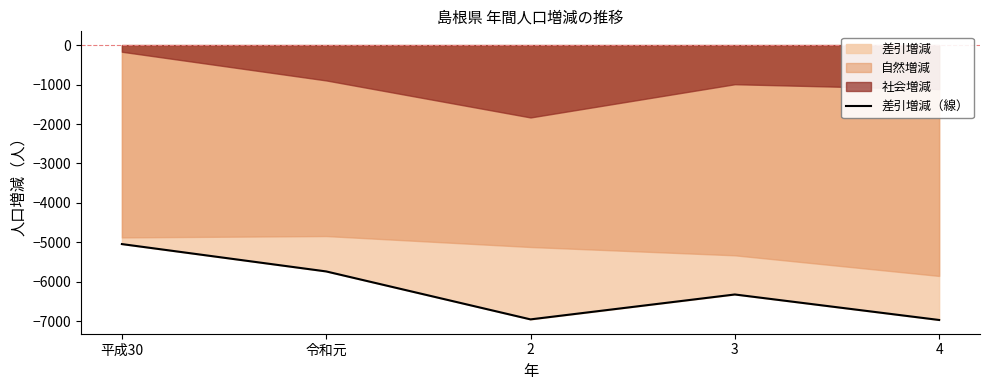

Reading right to left, what are all the values shown in this chart?

4=-6965	3=-6319	2=-6950	令和元=-5735	平成30=-5042